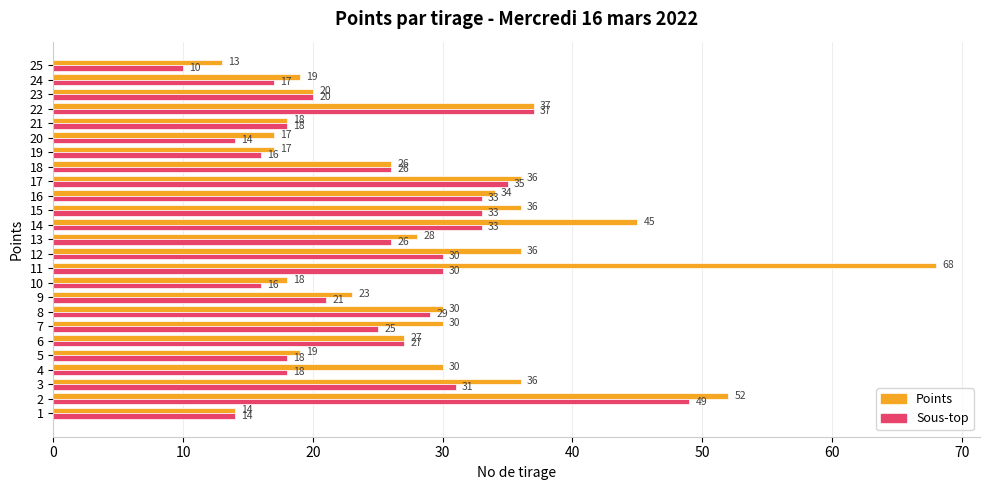

Where is Points nearest to the value 40?

22